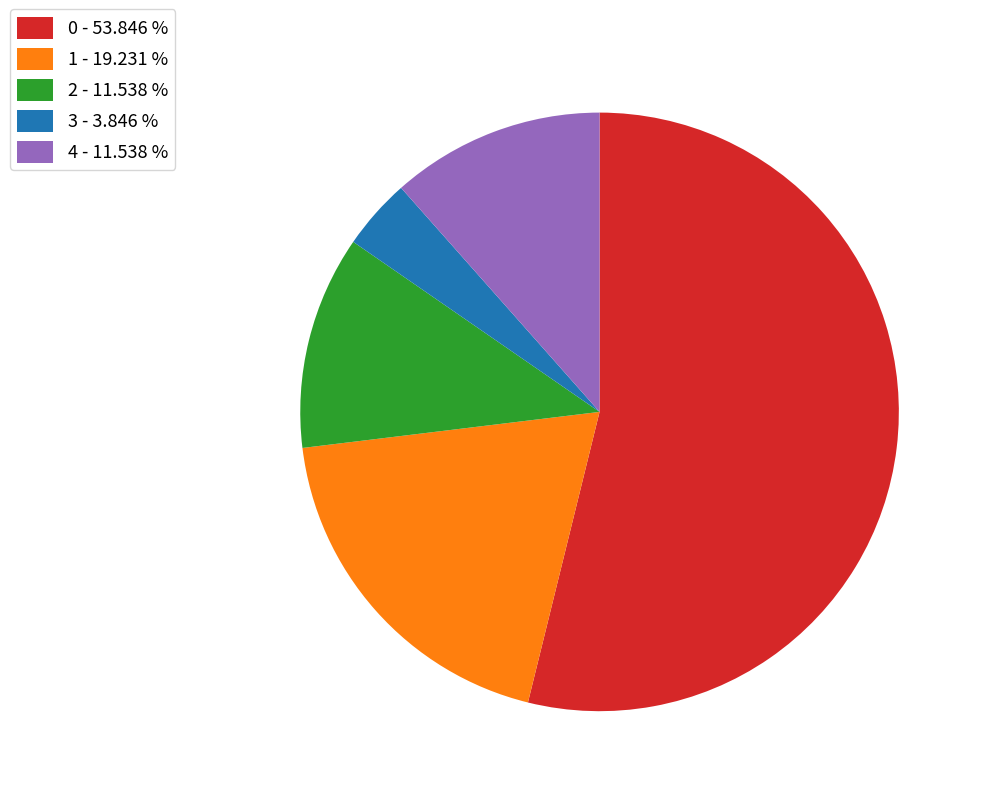

Does 0 - 53.846 % account for over 50% of the chart?

Yes